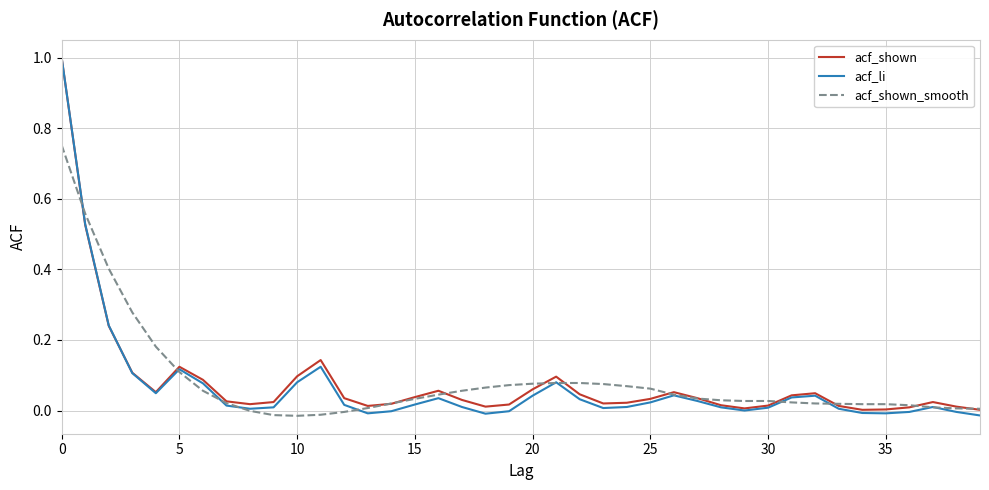

What is the greatest value displayed?

1.0